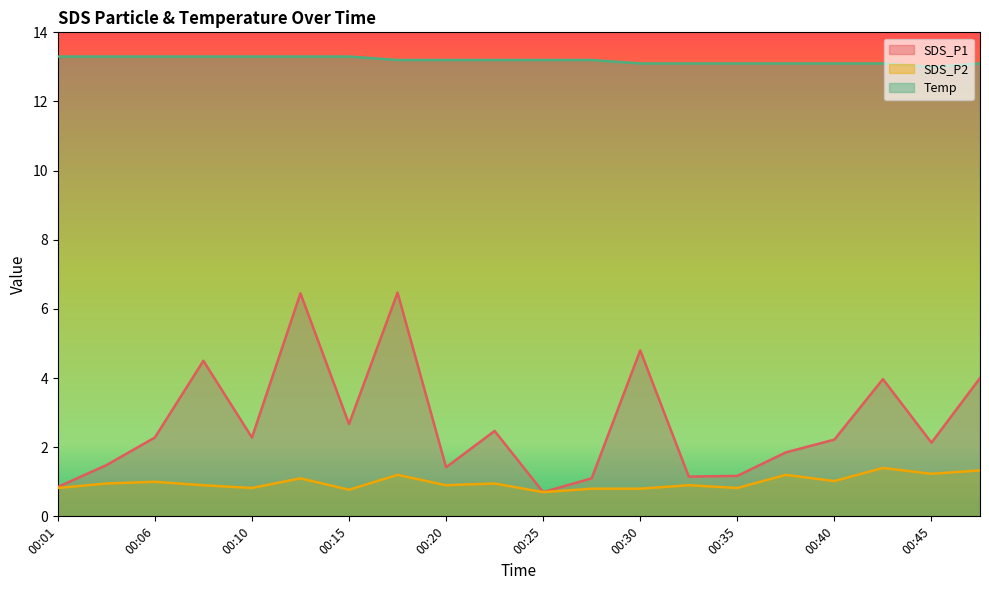

How many lines are shown in the chart?

3